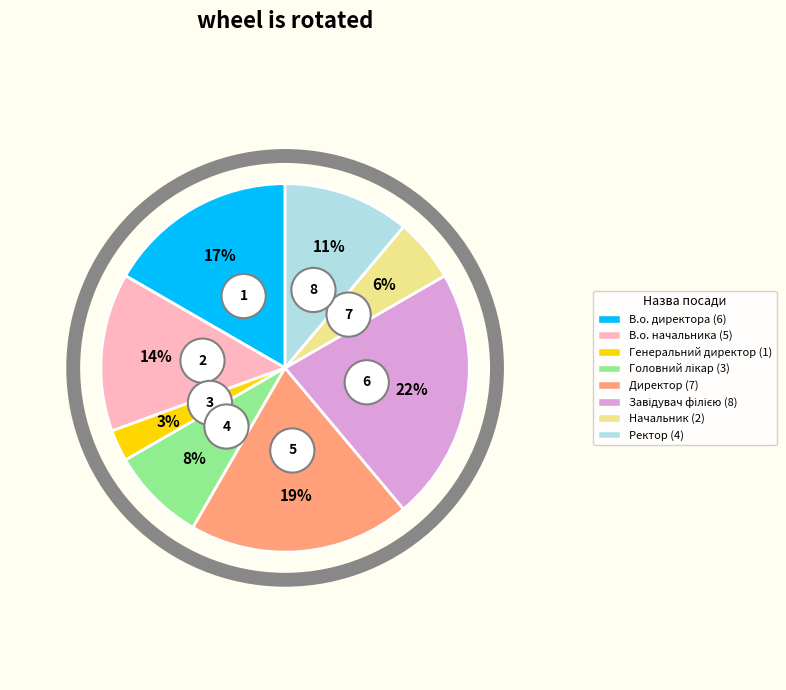

Rank the categories by value from highest to lowest.

Завідувач філією, Директор, В.о. директора, В.о. начальника, Ректор, Головний лікар, Начальник, Генеральний директор